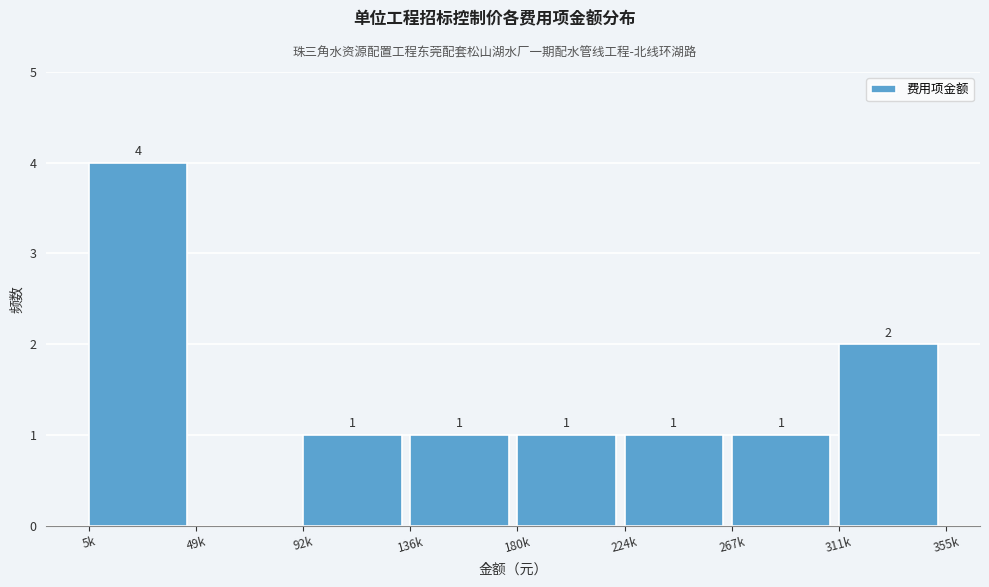

Reading left to right, list all the values displayed in this chart.

5k=4	49k=0	92k=1	136k=1	180k=1	224k=1	267k=1	311k=2